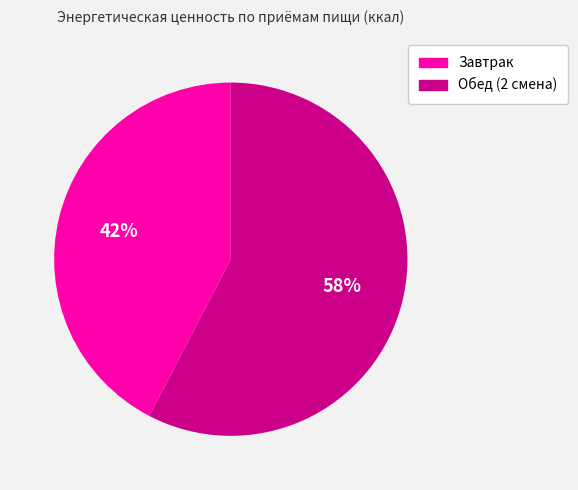

To the nearest percent, what percentage of the pie is Завтрак?

42%